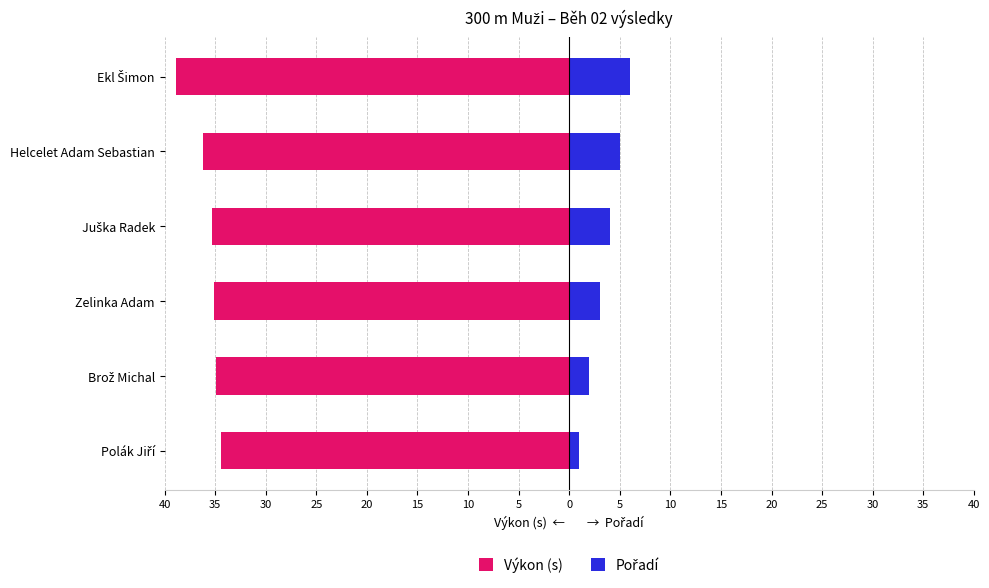

What is the smallest value displayed?

-38.8